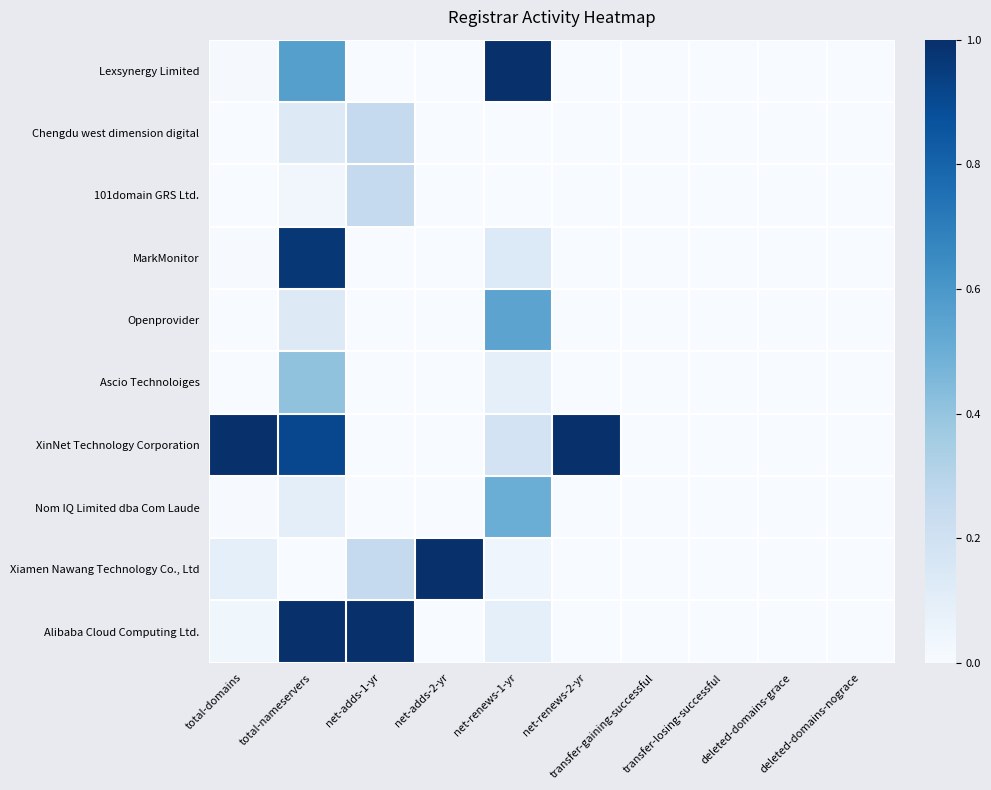

Reading right to left, what are all the values shown in this chart?

Lexsynergy Limited: deleted-domains-nograce=0.0	deleted-domains-grace=0.0	transfer-losing-successful=0.0	transfer-gaining-successful=0.0	net-renews-2-yr=0.0	net-renews-1-yr=1.0	net-adds-2-yr=0.0	net-adds-1-yr=0.0	total-nameservers=0.6	total-domains=0.0
Chengdu west dimension digital: deleted-domains-nograce=0.0	deleted-domains-grace=0.0	transfer-losing-successful=0.0	transfer-gaining-successful=0.0	net-renews-2-yr=0.0	net-renews-1-yr=0.0	net-adds-2-yr=0.0	net-adds-1-yr=0.2	total-nameservers=0.1	total-domains=0.0
101domain GRS Ltd.: deleted-domains-nograce=0.0	deleted-domains-grace=0.0	transfer-losing-successful=0.0	transfer-gaining-successful=0.0	net-renews-2-yr=0.0	net-renews-1-yr=0.0	net-adds-2-yr=0.0	net-adds-1-yr=0.2	total-nameservers=0.0	total-domains=0.0
MarkMonitor: deleted-domains-nograce=0.0	deleted-domains-grace=0.0	transfer-losing-successful=0.0	transfer-gaining-successful=0.0	net-renews-2-yr=0.0	net-renews-1-yr=0.1	net-adds-2-yr=0.0	net-adds-1-yr=0.0	total-nameservers=1.0	total-domains=0.0
Openprovider: deleted-domains-nograce=0.0	deleted-domains-grace=0.0	transfer-losing-successful=0.0	transfer-gaining-successful=0.0	net-renews-2-yr=0.0	net-renews-1-yr=0.5	net-adds-2-yr=0.0	net-adds-1-yr=0.0	total-nameservers=0.1	total-domains=0.0
Ascio Technoloiges: deleted-domains-nograce=0.0	deleted-domains-grace=0.0	transfer-losing-successful=0.0	transfer-gaining-successful=0.0	net-renews-2-yr=0.0	net-renews-1-yr=0.1	net-adds-2-yr=0.0	net-adds-1-yr=0.0	total-nameservers=0.4	total-domains=0.0
XinNet Technology Corporation: deleted-domains-nograce=0.0	deleted-domains-grace=0.0	transfer-losing-successful=0.0	transfer-gaining-successful=0.0	net-renews-2-yr=1.0	net-renews-1-yr=0.2	net-adds-2-yr=0.0	net-adds-1-yr=0.0	total-nameservers=0.9	total-domains=1.0
Nom IQ Limited dba Com Laude: deleted-domains-nograce=0.0	deleted-domains-grace=0.0	transfer-losing-successful=0.0	transfer-gaining-successful=0.0	net-renews-2-yr=0.0	net-renews-1-yr=0.5	net-adds-2-yr=0.0	net-adds-1-yr=0.0	total-nameservers=0.1	total-domains=0.0
Xiamen Nawang Technology Co., Ltd: deleted-domains-nograce=0.0	deleted-domains-grace=0.0	transfer-losing-successful=0.0	transfer-gaining-successful=0.0	net-renews-2-yr=0.0	net-renews-1-yr=0.0	net-adds-2-yr=1.0	net-adds-1-yr=0.2	total-nameservers=0.0	total-domains=0.1
Alibaba Cloud Computing Ltd.: deleted-domains-nograce=0.0	deleted-domains-grace=0.0	transfer-losing-successful=0.0	transfer-gaining-successful=0.0	net-renews-2-yr=0.0	net-renews-1-yr=0.1	net-adds-2-yr=0.0	net-adds-1-yr=1.0	total-nameservers=1.0	total-domains=0.0